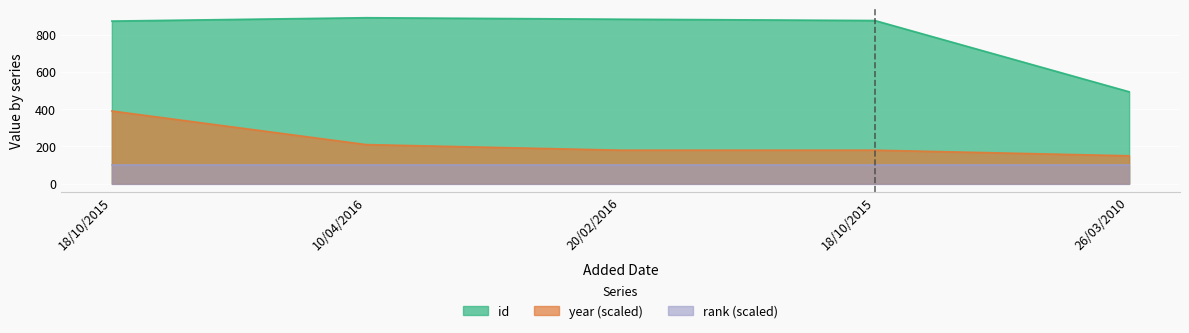

What is the label of the 3rd point from the left?

20/02/2016